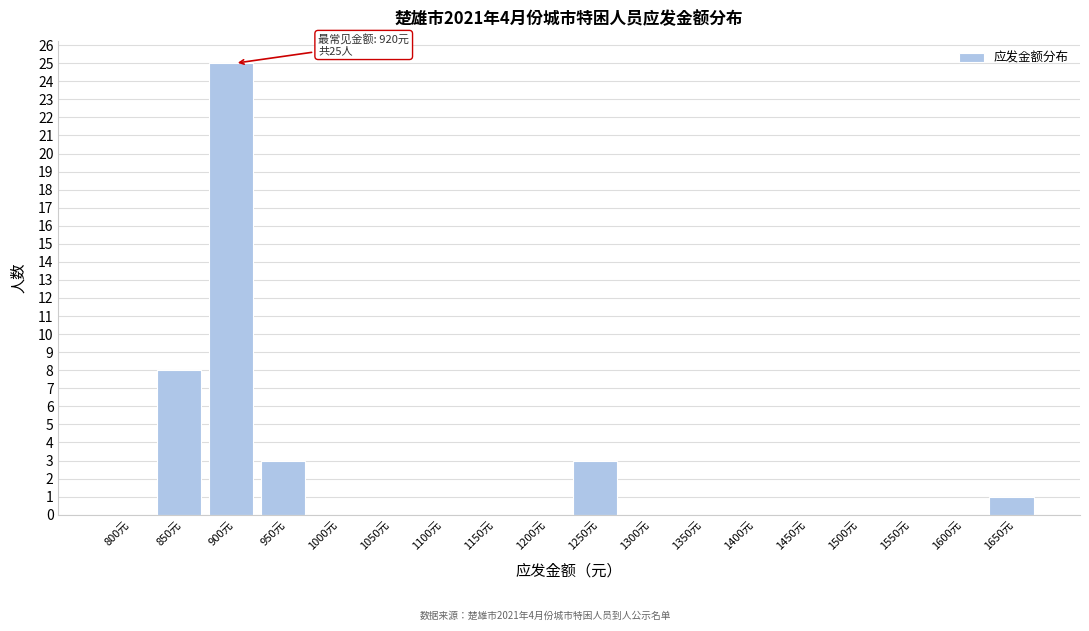

Reading left to right, transcribe all the data shown in this chart.

800元=0	850元=8	900元=25	950元=3	1000元=0	1050元=0	1100元=0	1150元=0	1200元=0	1250元=3	1300元=0	1350元=0	1400元=0	1450元=0	1500元=0	1550元=0	1600元=0	1650元=1